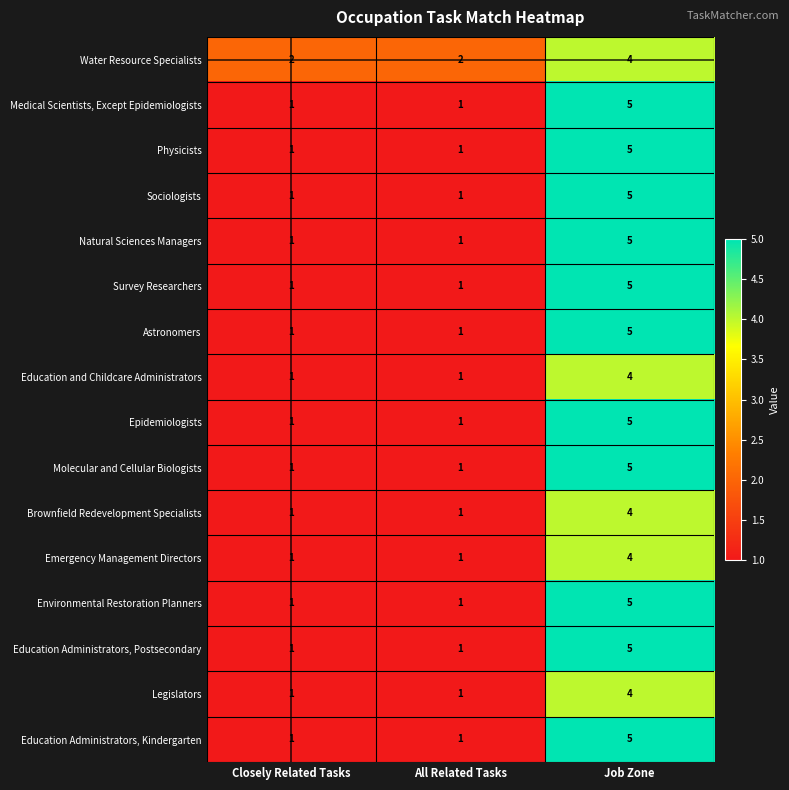

What is the sum of all Water Resource Specialists values?

8